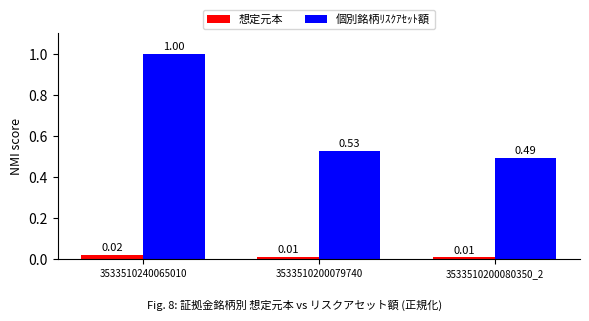

What is the sum of the 個別銘柄ﾘｽｸｱｾｯﾄ額 values at 3533510200079740 and 3533510240065010?

1.5